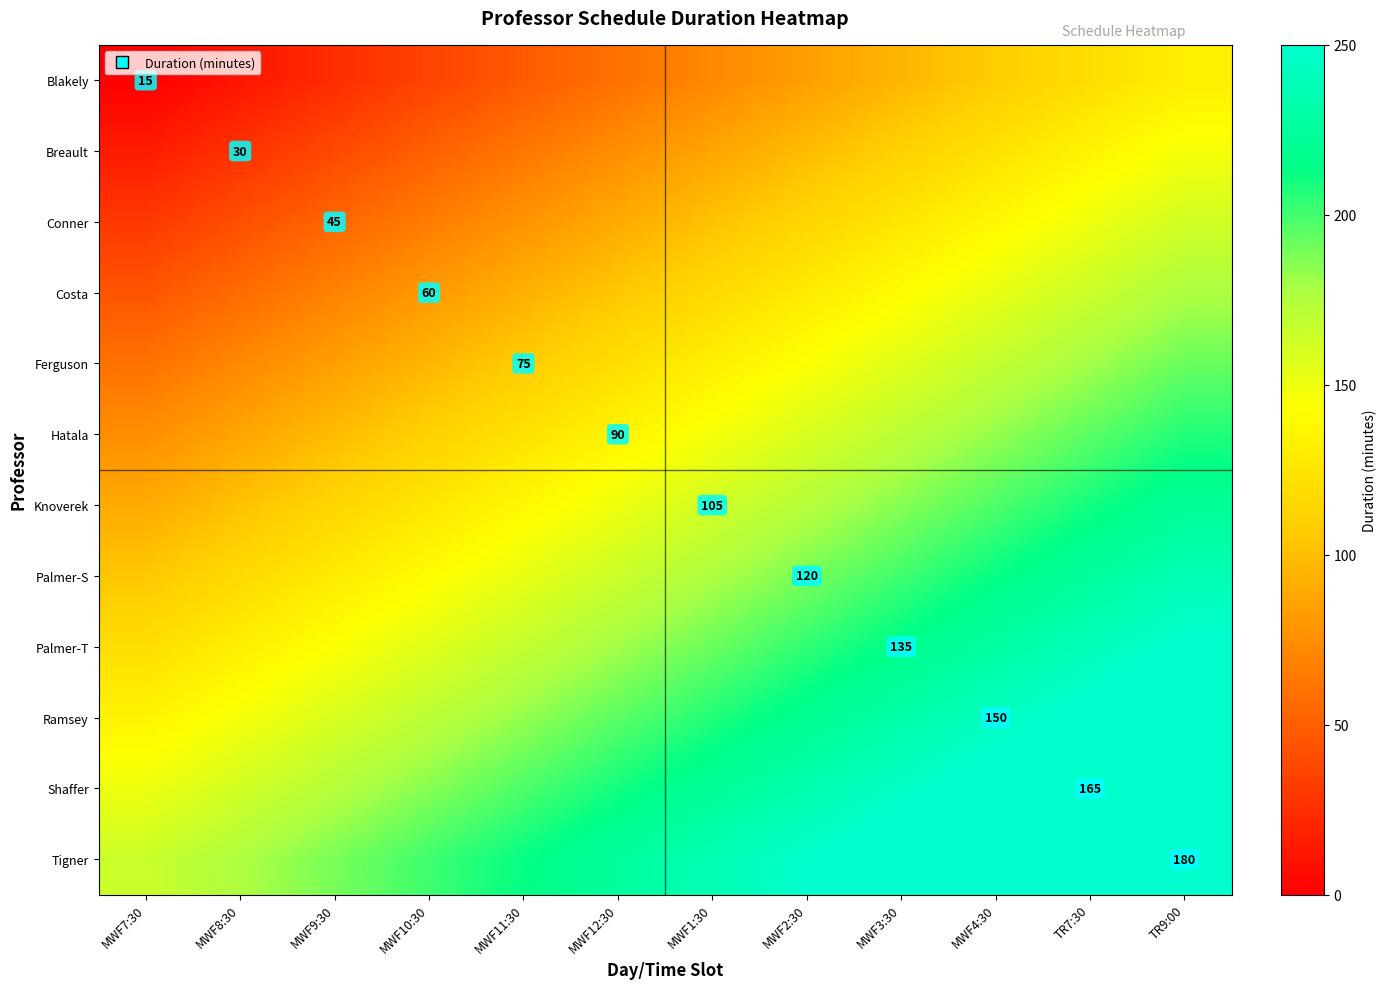

Count the number of categories in the chart.

12